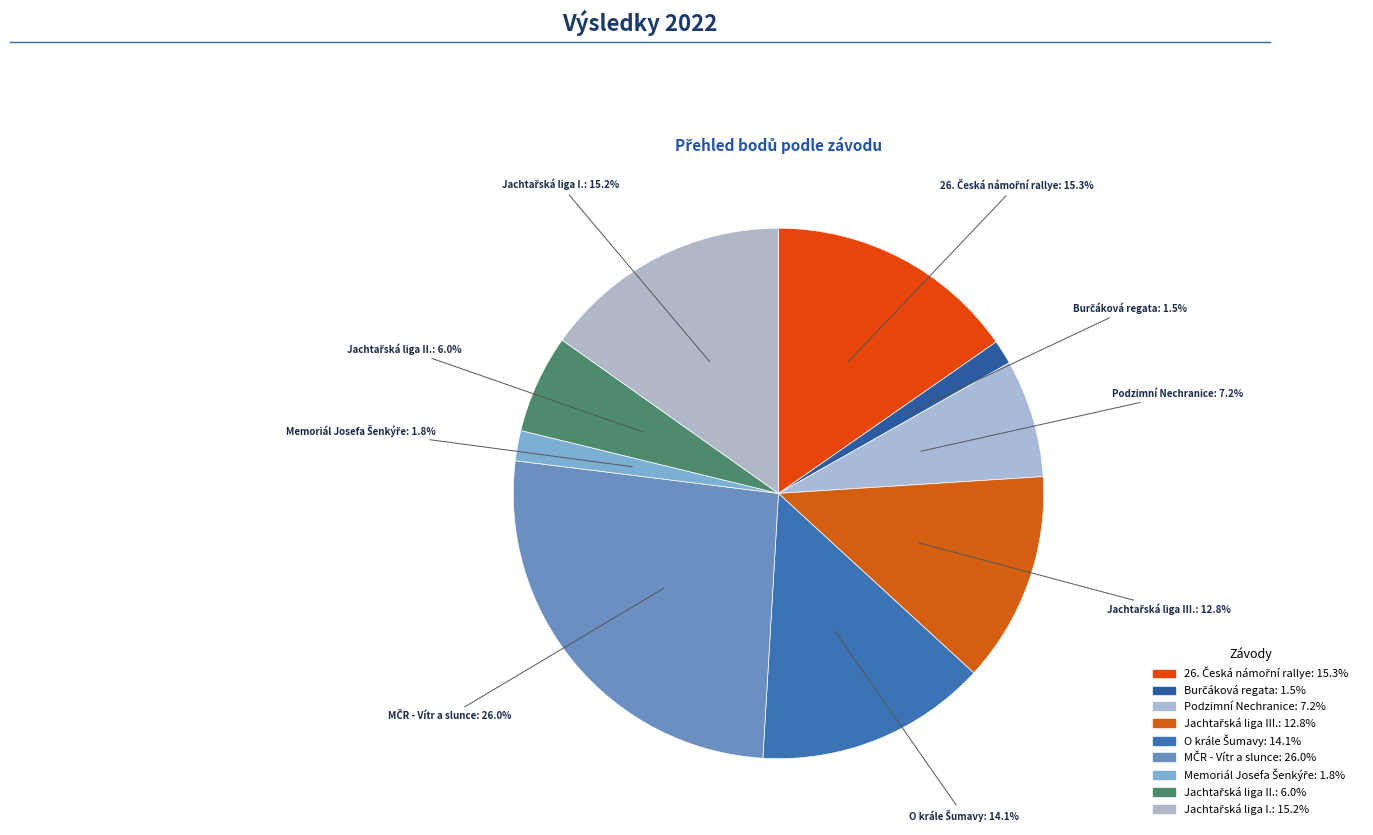

Is there any slice that represents more than half of the pie?

No